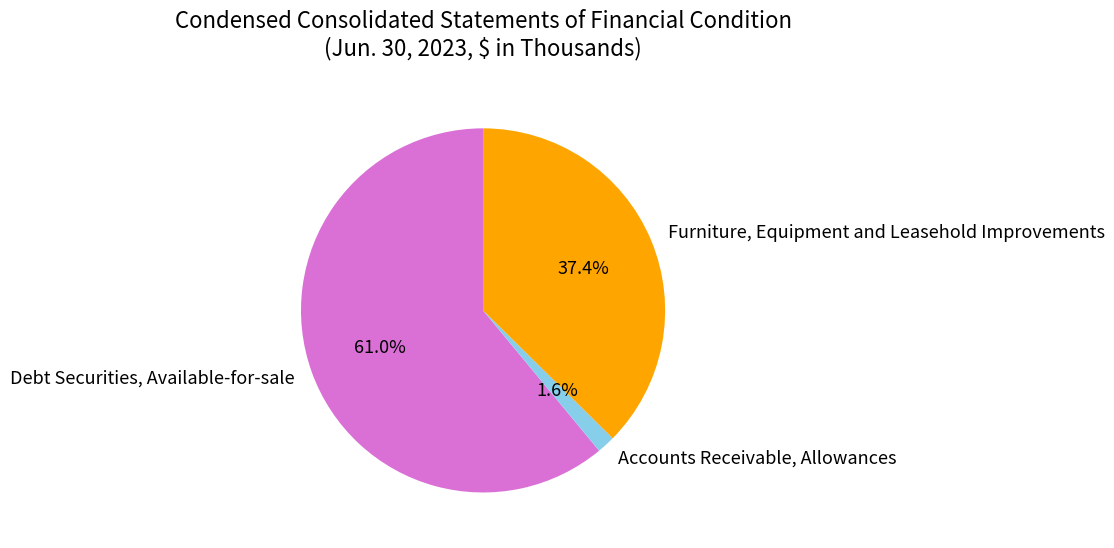

To the nearest percent, what is the combined percentage of Furniture, Equipment and Leasehold Improvements and Accounts Receivable, Allowances?

39%